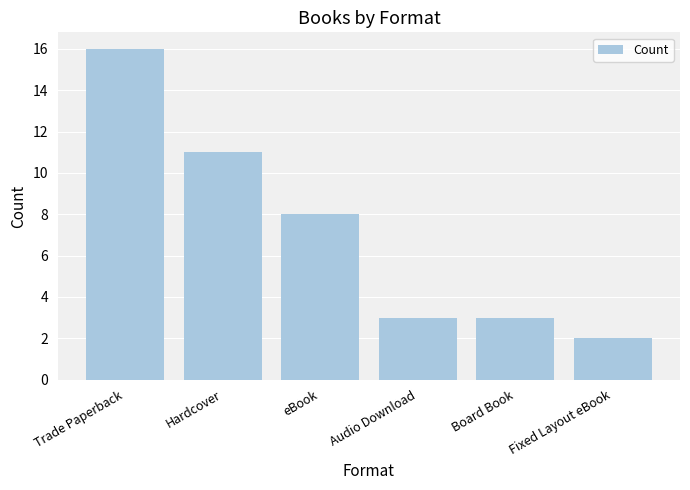

What is the difference between the maximum and second lowest values?

13